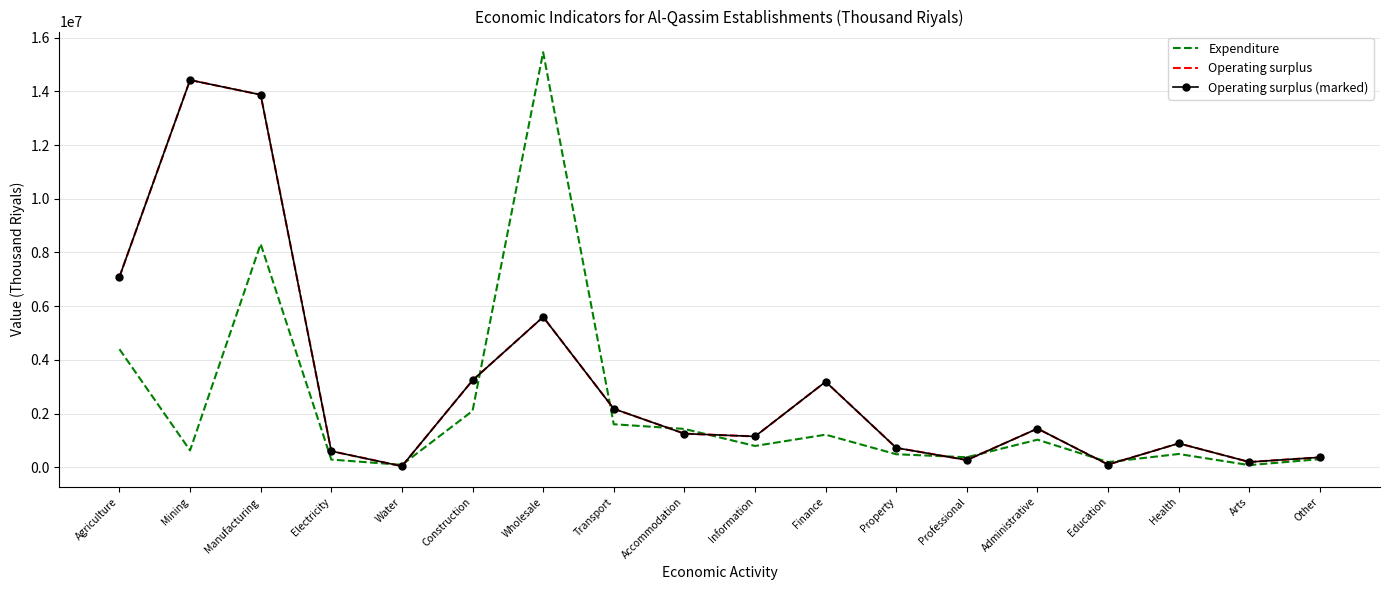

Which series has the largest total across all categories?

Operating surplus